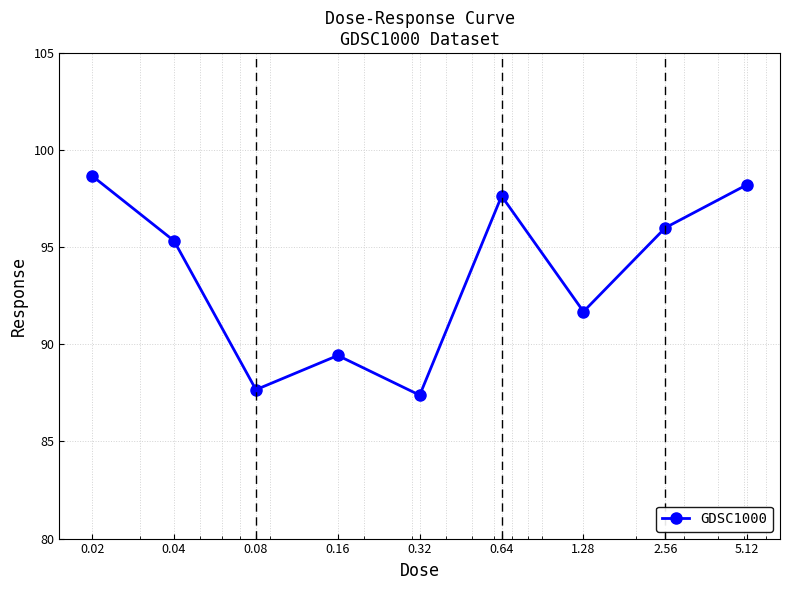

True or false: there are more than 2 points higher than both neighbors.

False